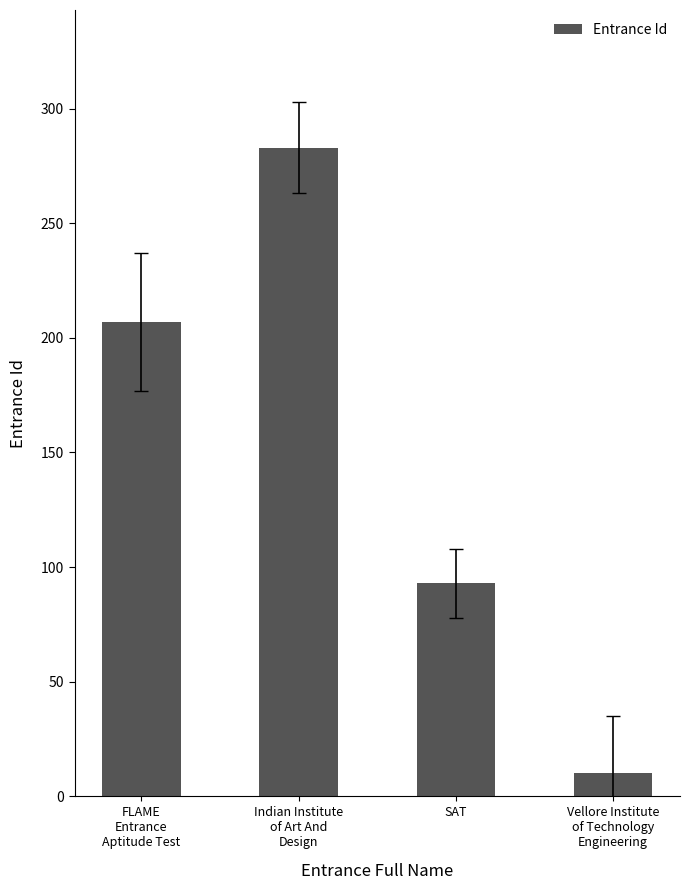

Which label corresponds to the smallest value in the chart?

Vellore Institute
of Technology
Engineering